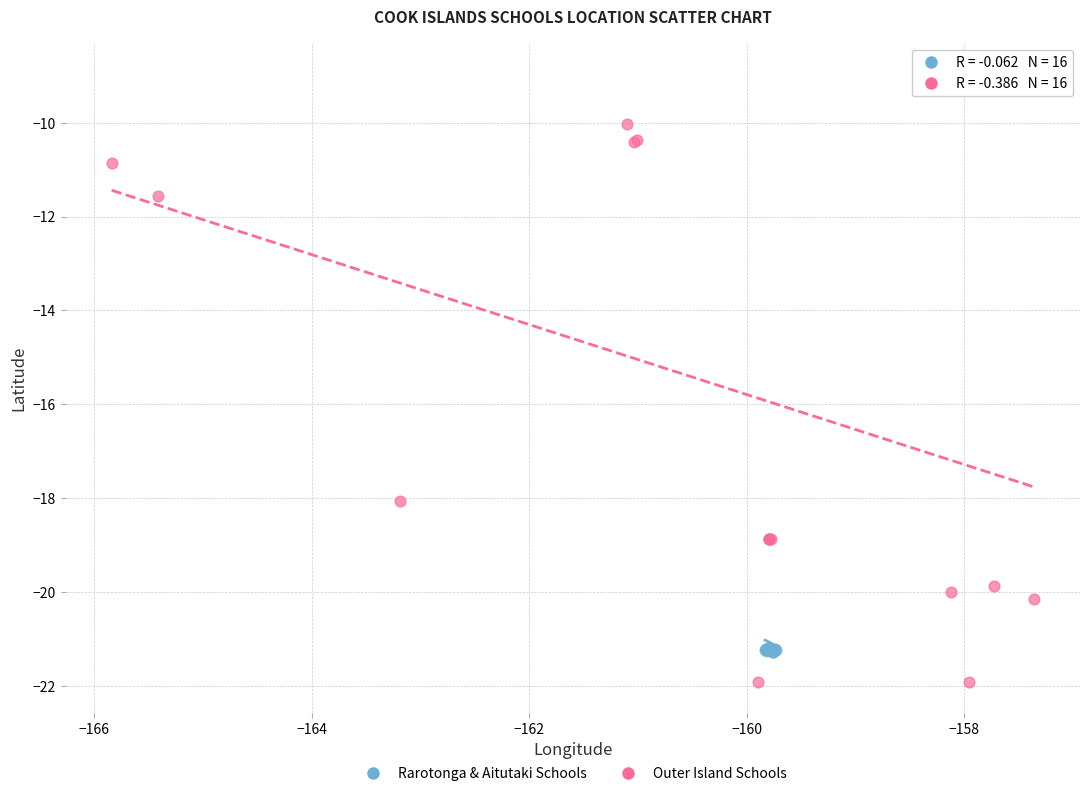

Which series contains the highest Y value?

Outer Island Schools